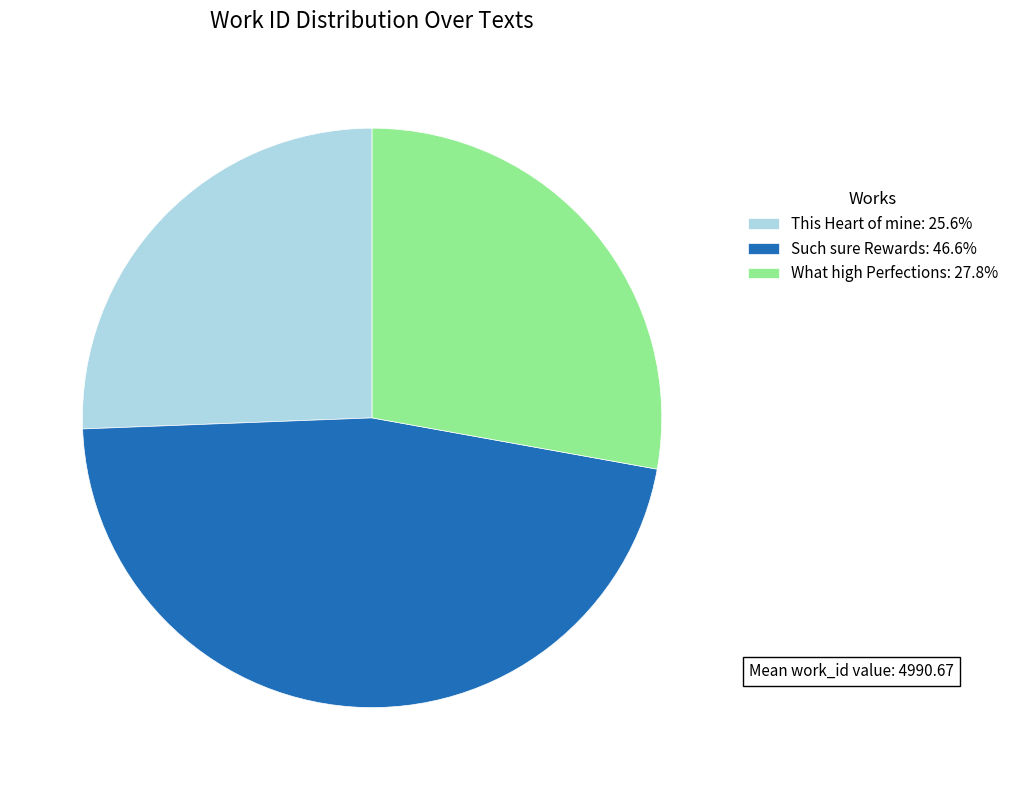

What is the largest slice in the pie chart?

Such sure Rewards